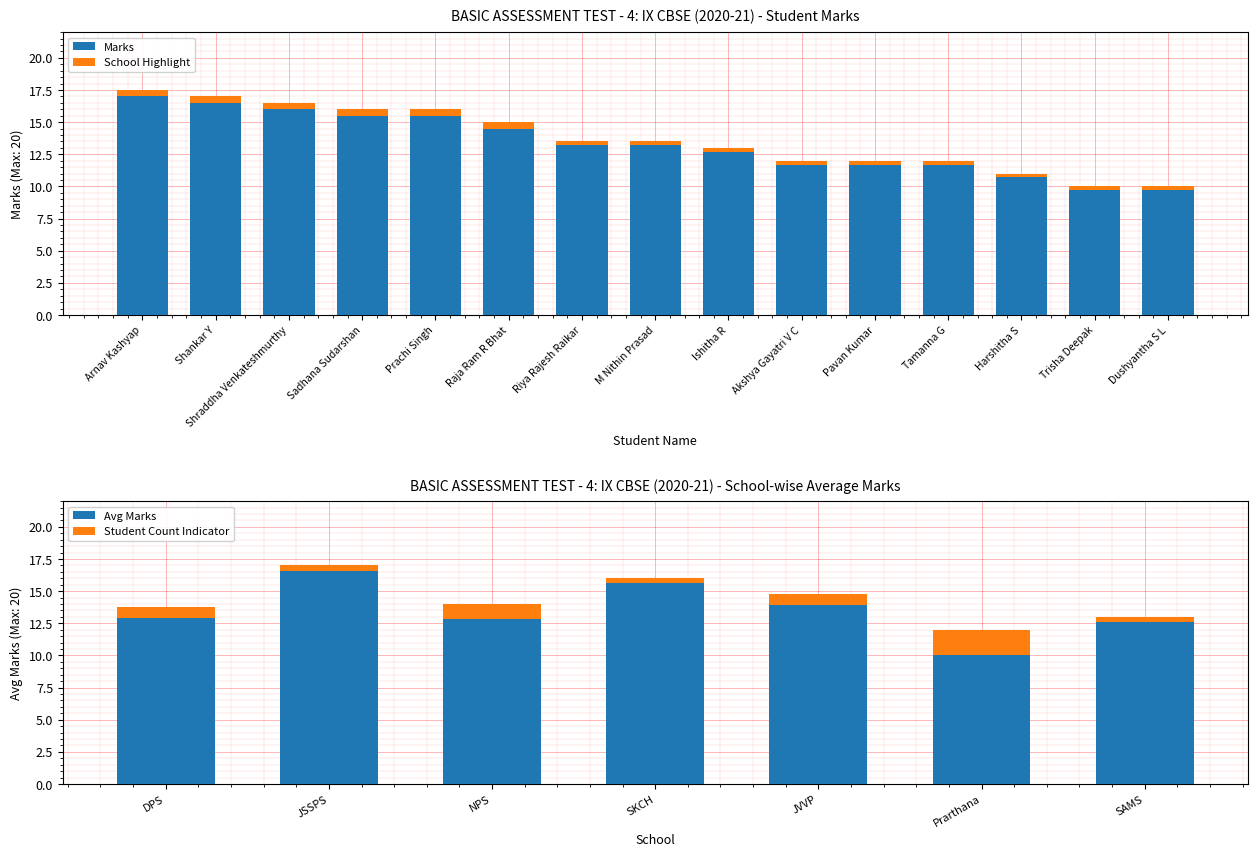

How many values are below 13?

6